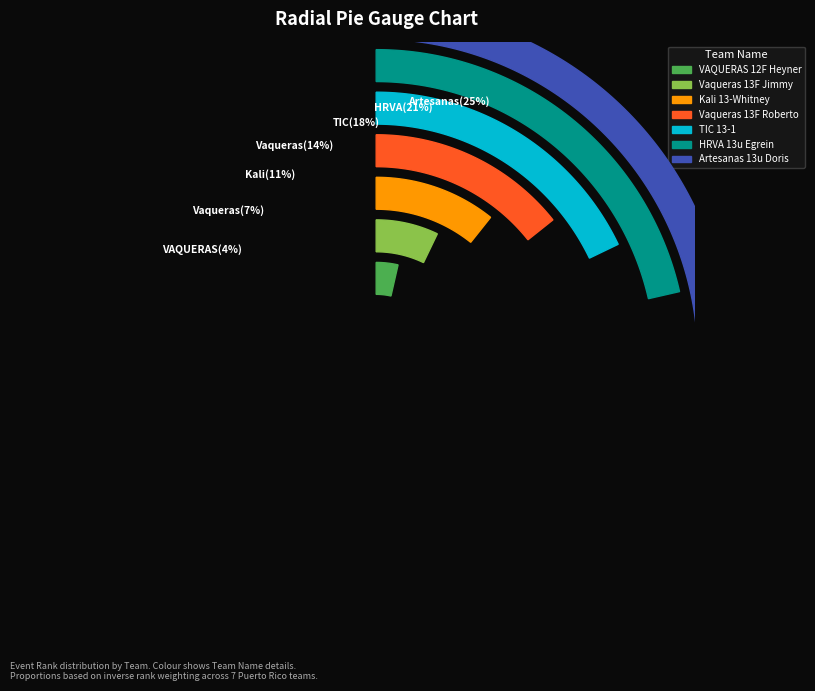

True or false: HRVA 13u Egrein accounts for 21% of the total.

True